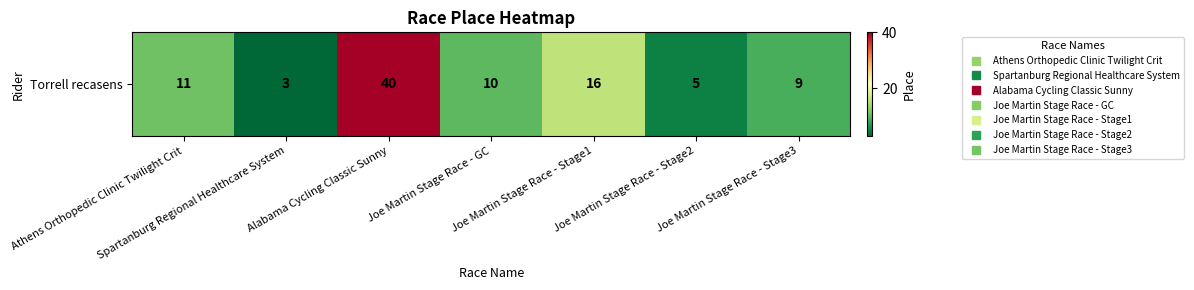

True or false: the data shows 66 at Alabama Cycling Classic Sunny.

False